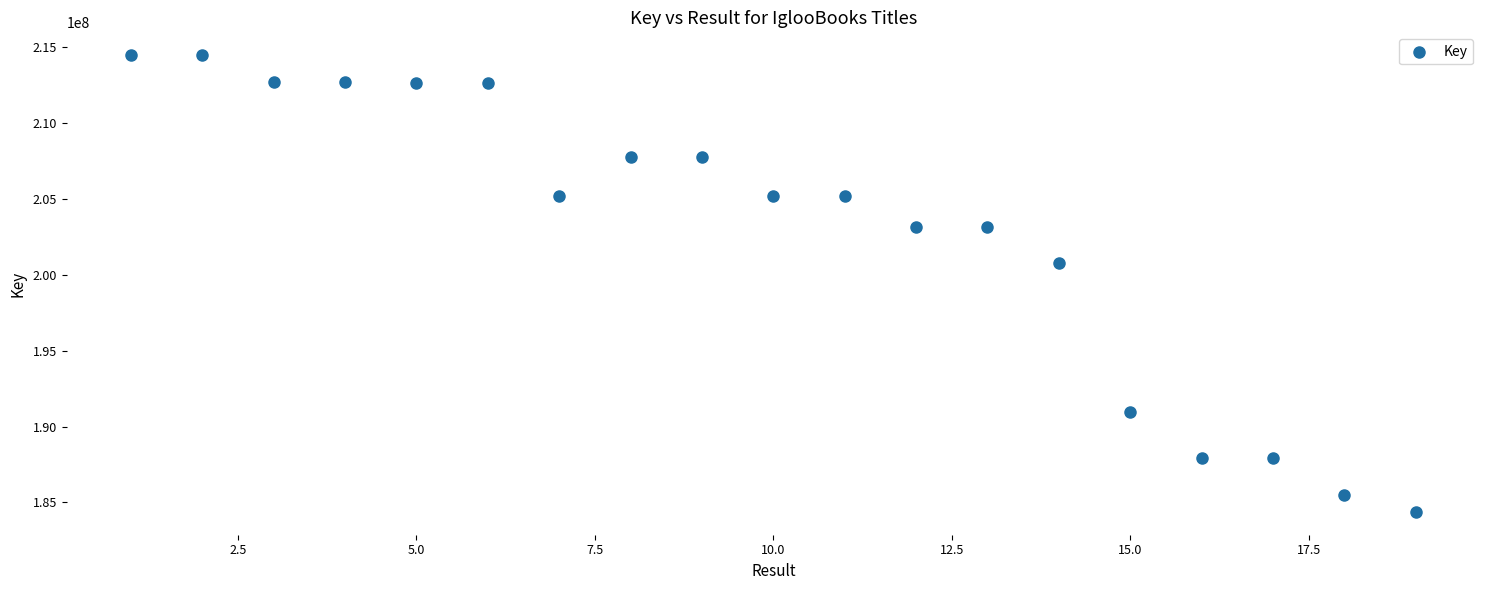

What Y value in the scatter plot is closest to 199410534?

200780615